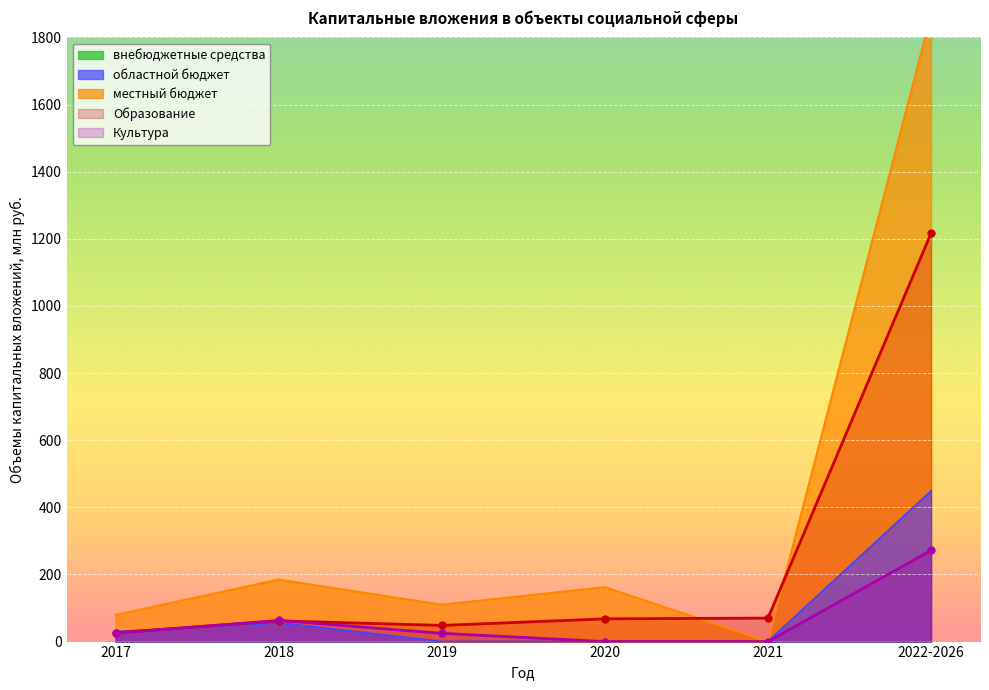

What is the difference between the maximum and minimum values in the Образование series?

1190.1